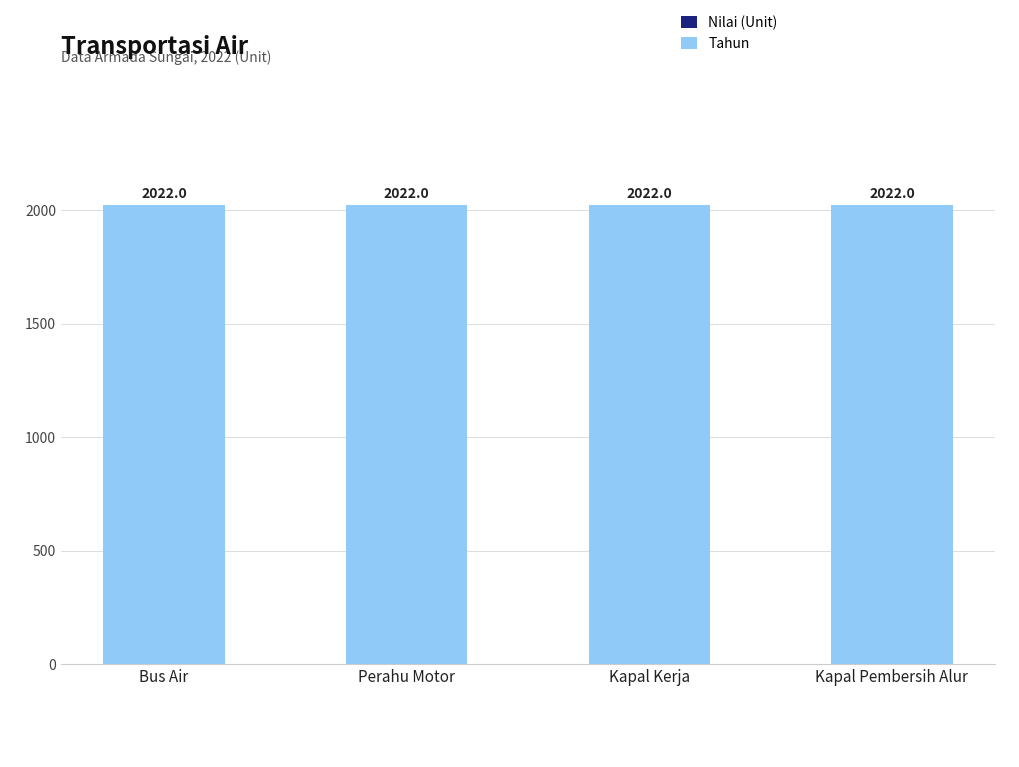

Rank the series by their maximum value, from highest to lowest.

Tahun, Nilai (Unit)